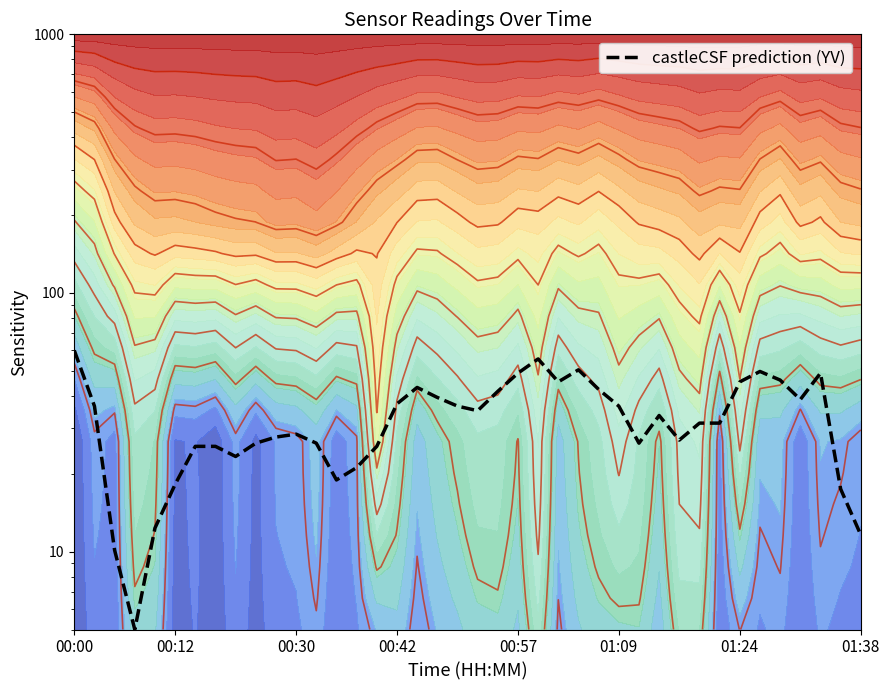

How many lines are shown in the chart?

1